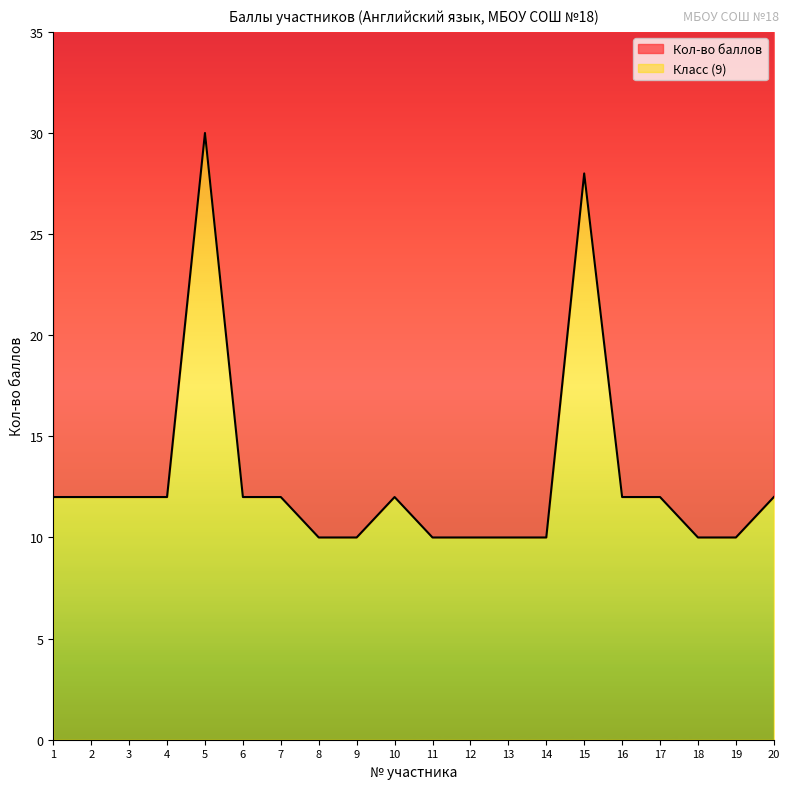

Approximately how many times larger is the value at 6 compared to 11?

1.2